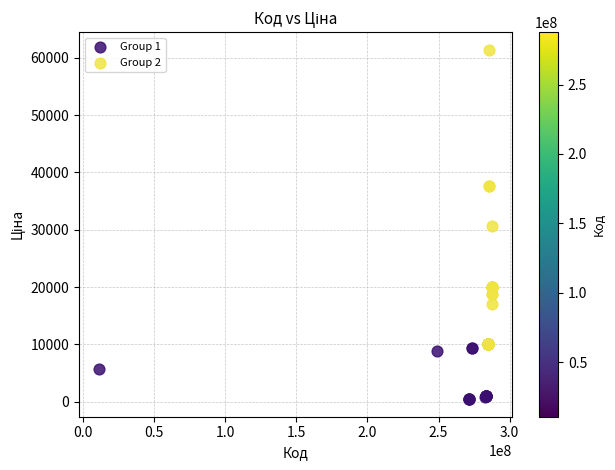

Which series has the widest spread of Y values?

Group 2